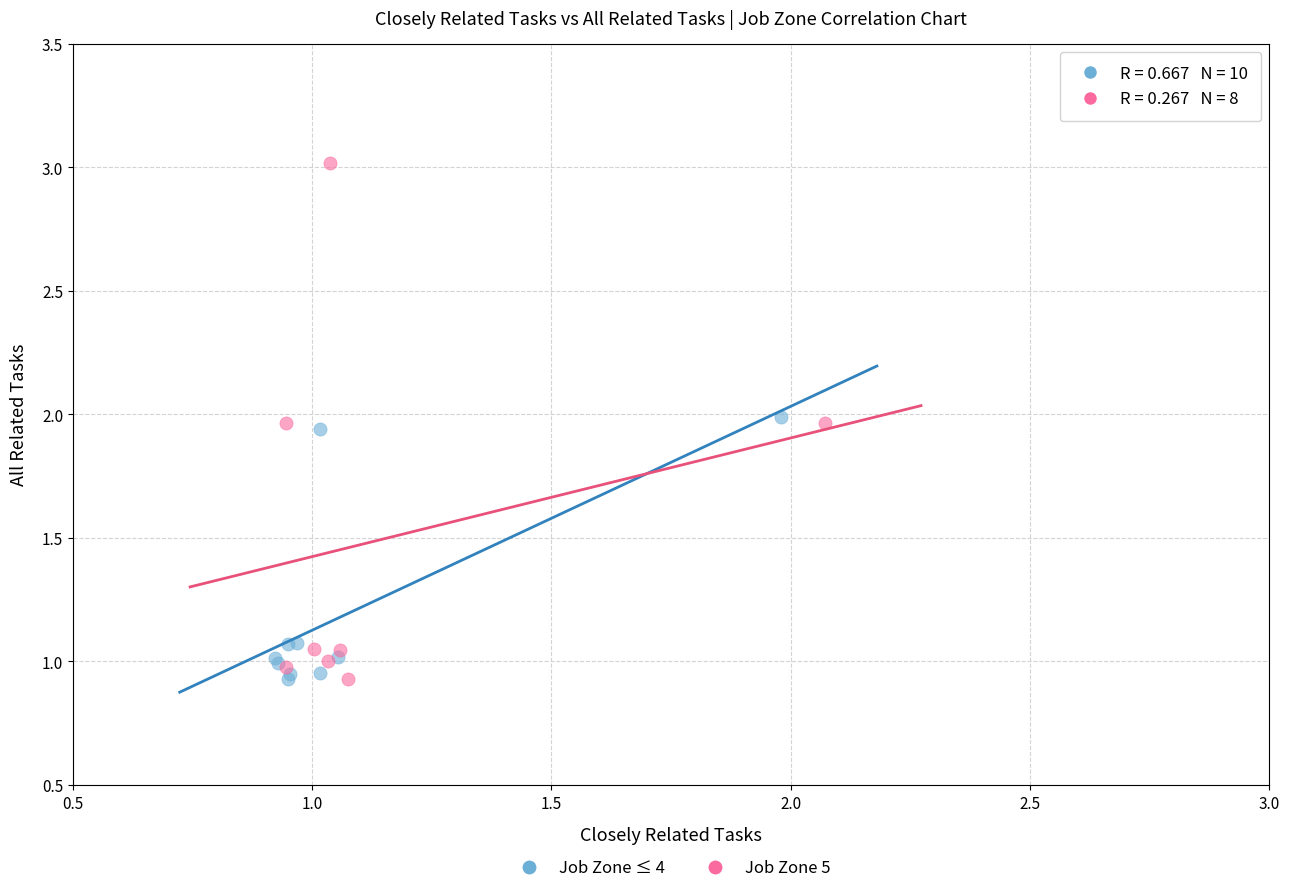

Which series has the largest Y range (max minus min)?

Job Zone 5